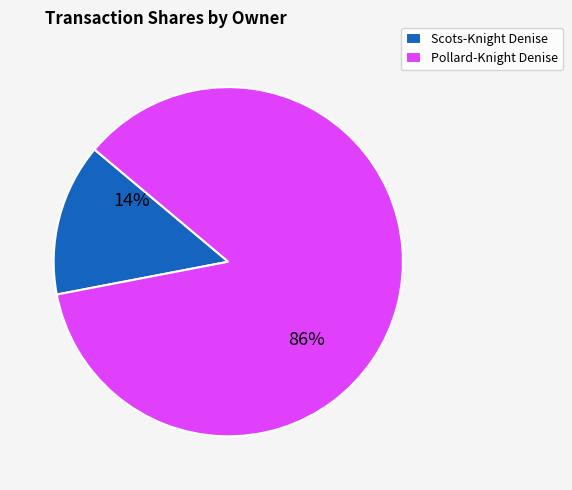

Is there any slice that represents more than half of the pie?

Yes